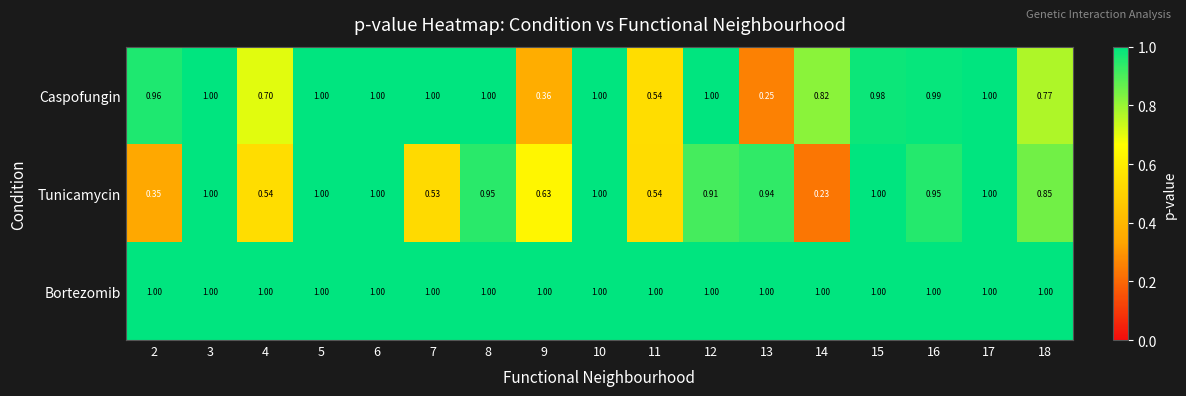

Which series changed the most between 7 and 8?

Tunicamycin